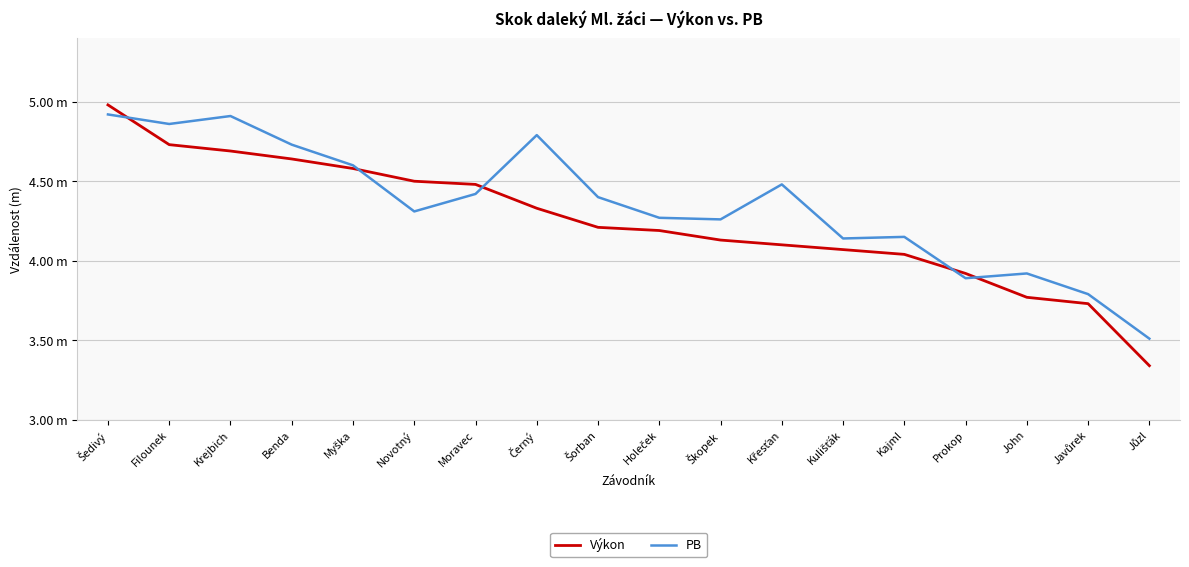

Which has a higher value, Moravec or Černý?

Moravec